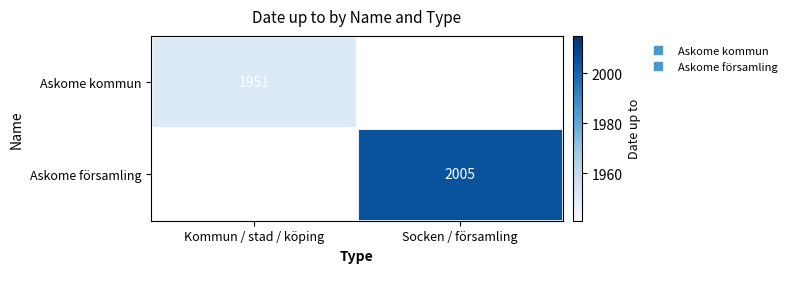

How many values in Askome kommun are above zero?

1